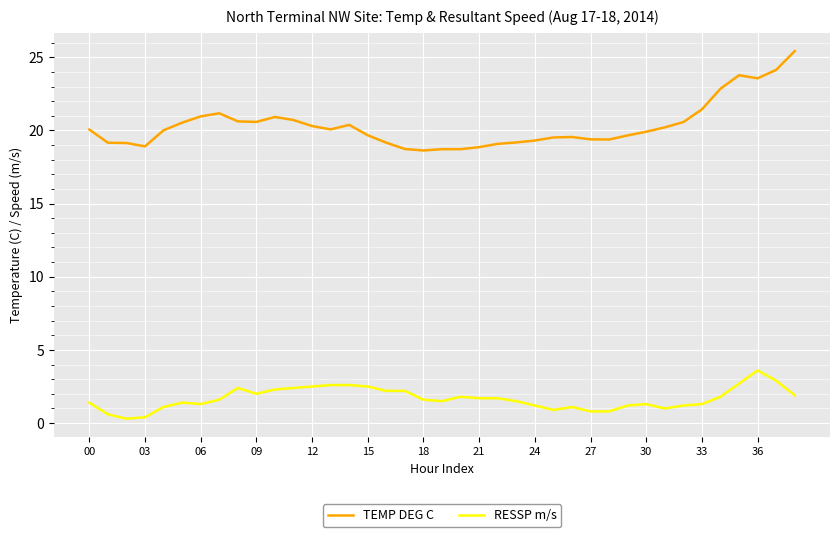

True or false: RESSP m/s and TEMP DEG C cross at least once.

False